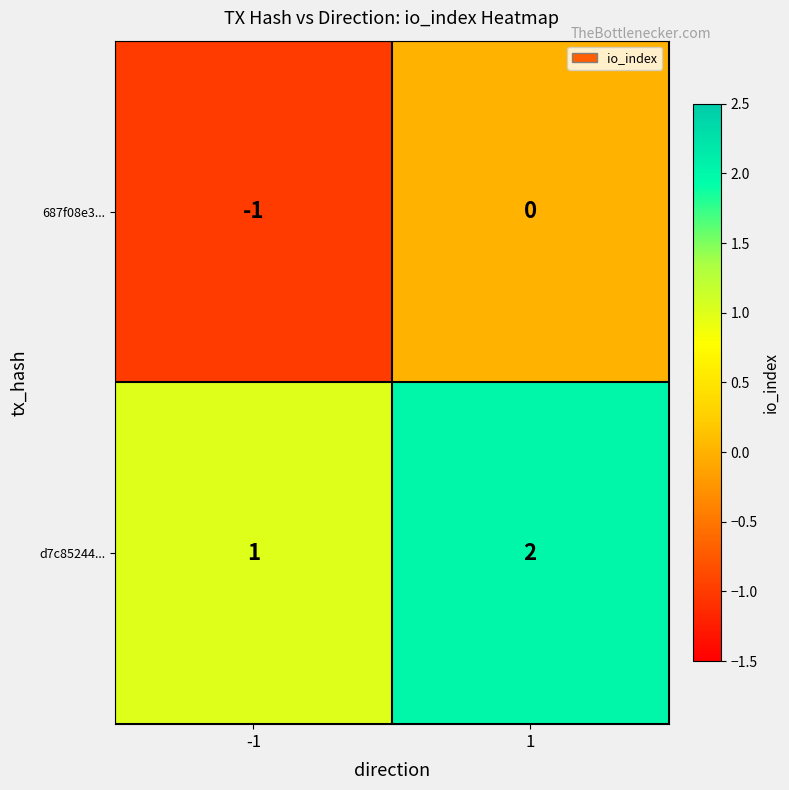

Rank the series by their maximum value, from lowest to highest.

687f08e3..., d7c85244...